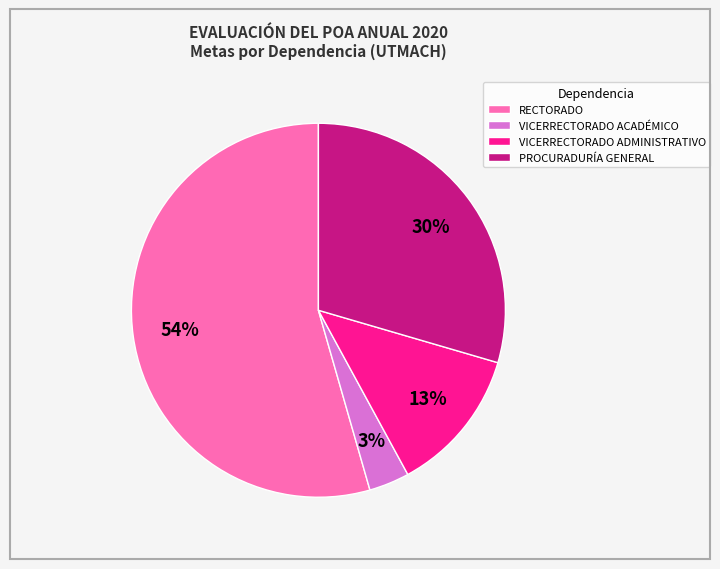

Which has a higher value, RECTORADO or PROCURADURÍA GENERAL?

RECTORADO